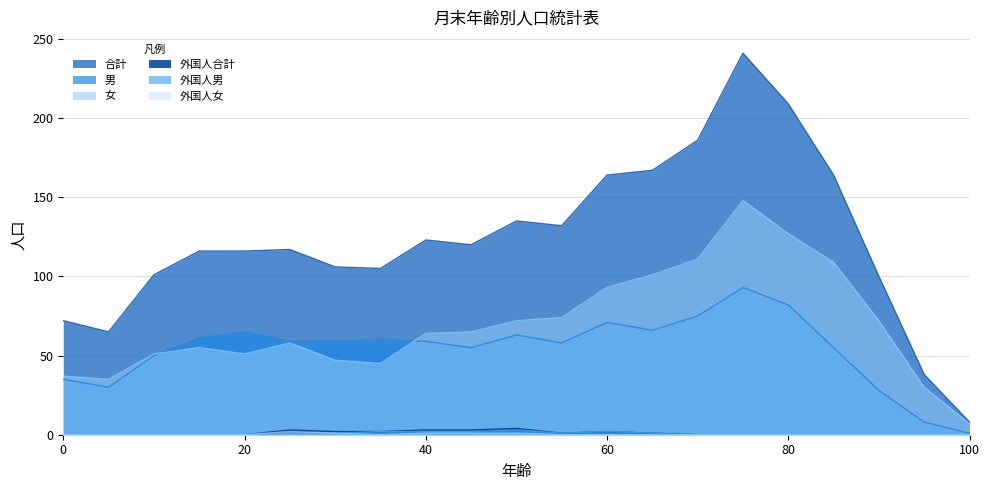

True or false: 外国人女 and 外国人合計 cross at least once.

False